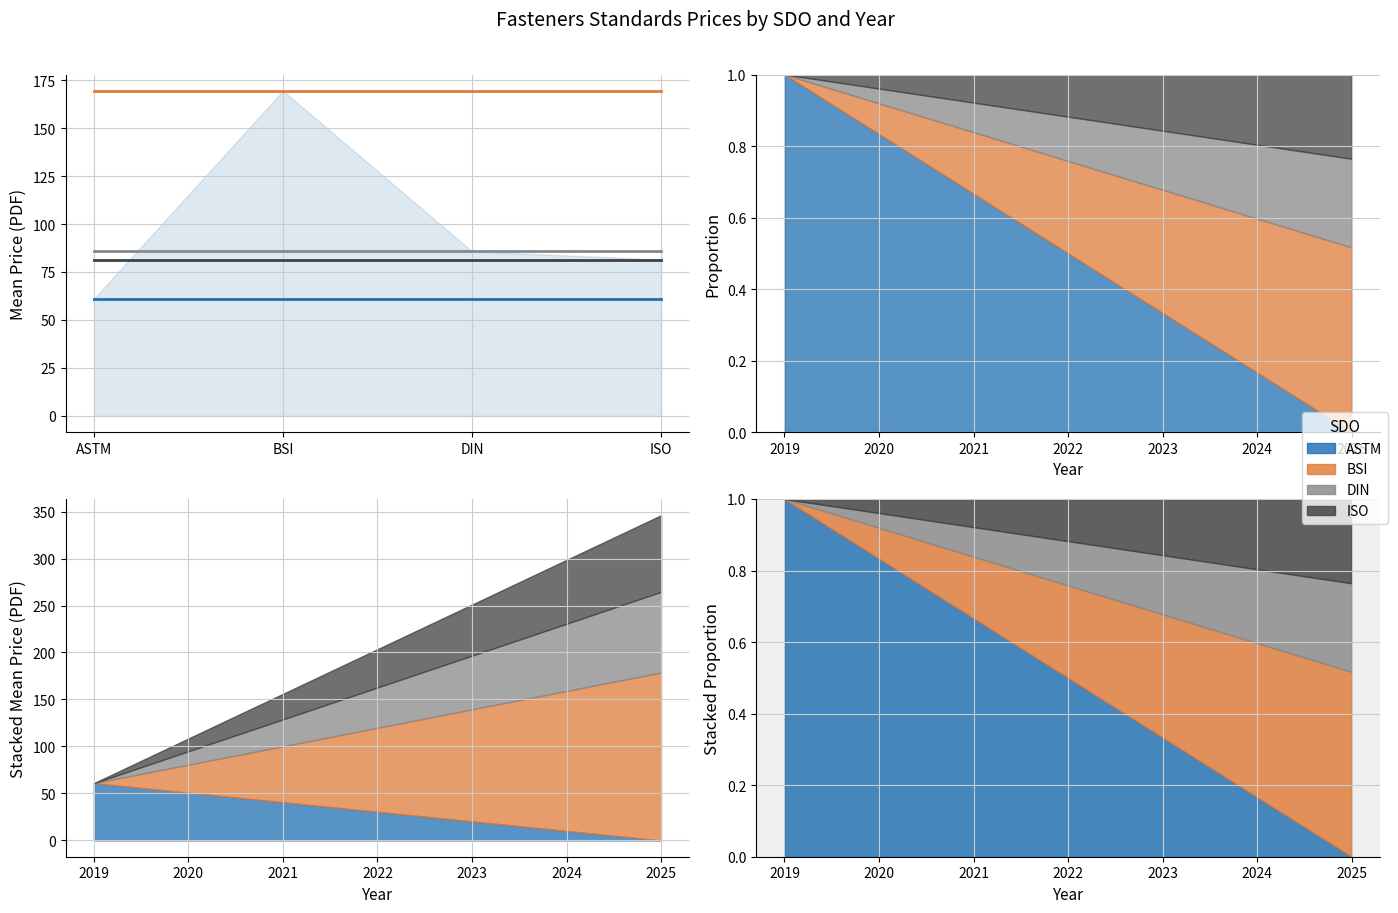

The ISO series shows 81.5 at BSI. True or false?

True